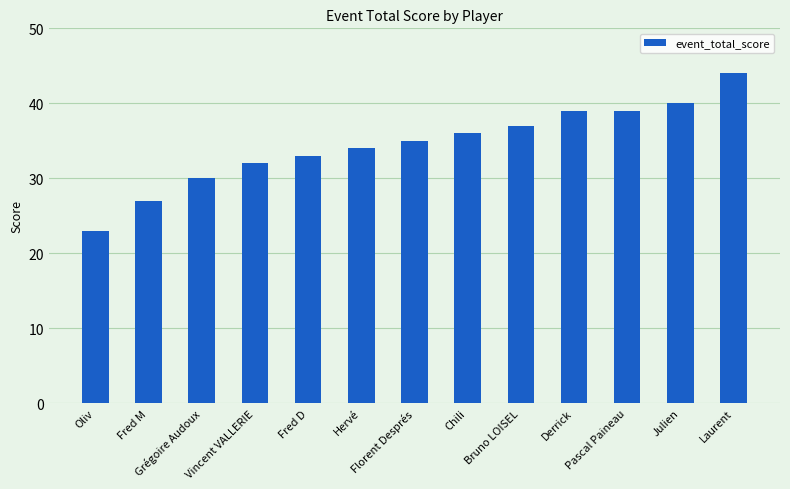

What is the maximum value shown in the chart?

44